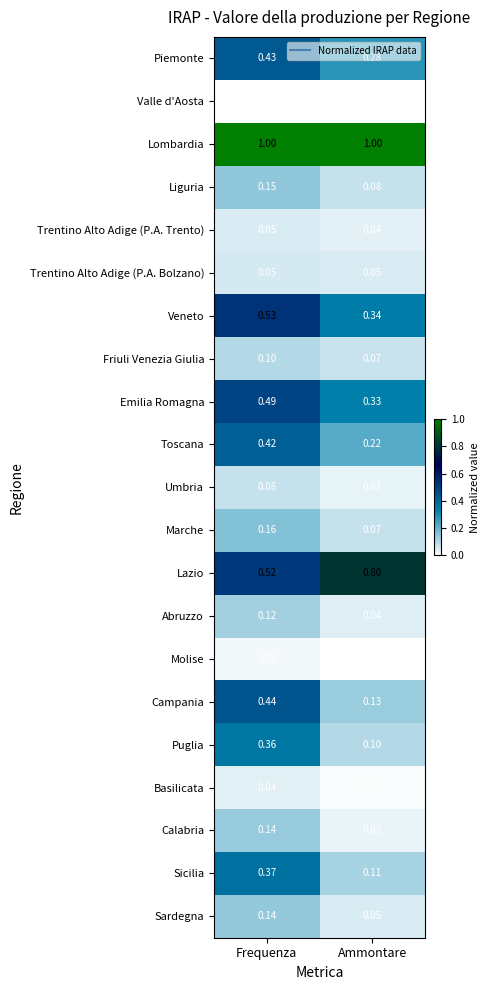

Which series has the largest range (max minus min)?

Campania